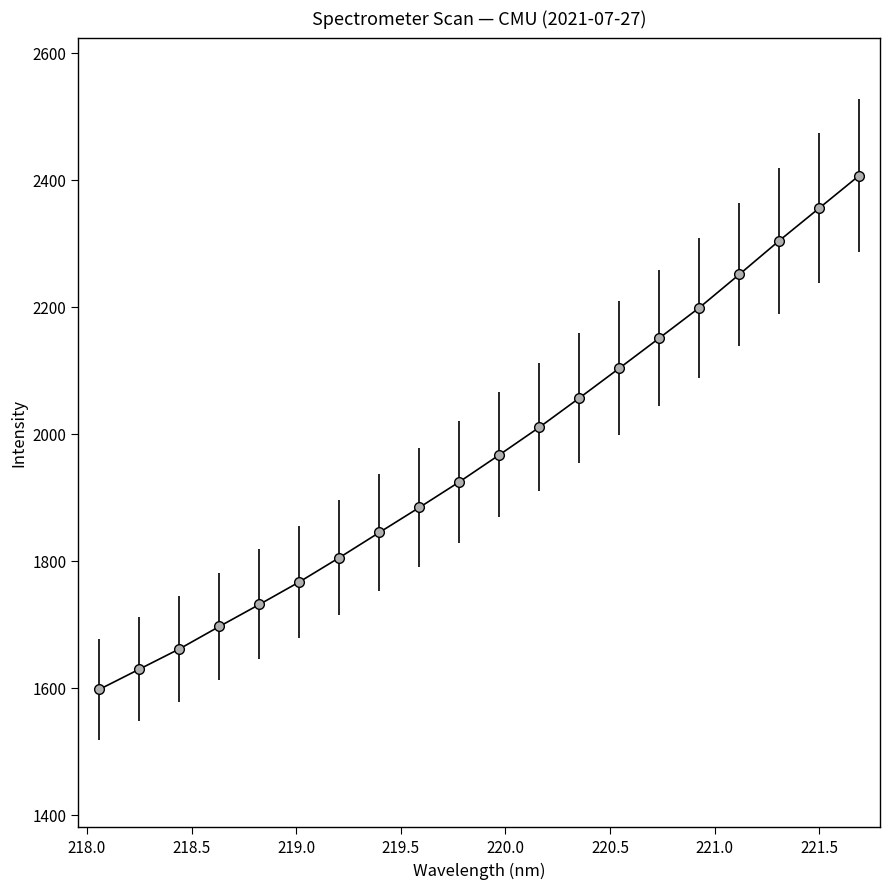

What is the maximum value shown in the chart?

2406.4